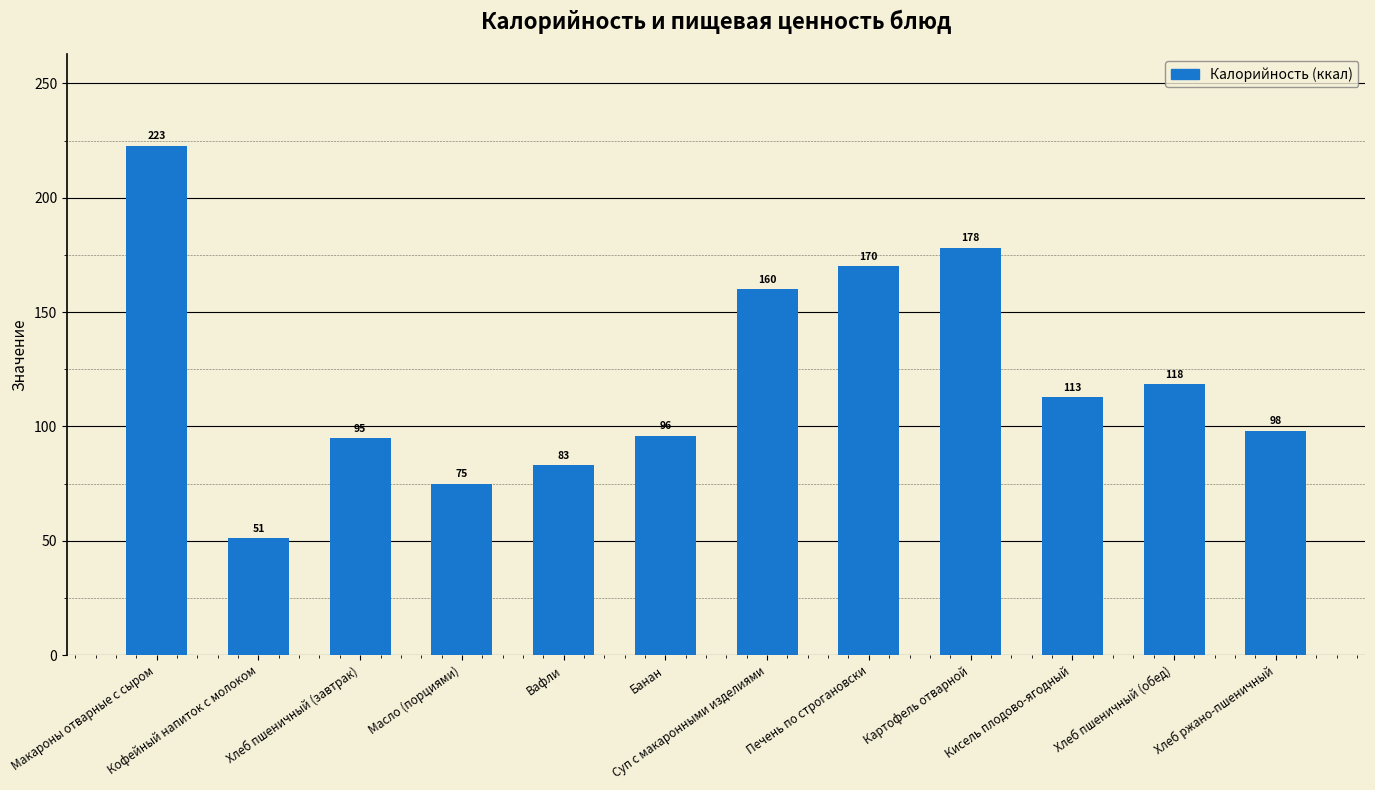

Which label corresponds to the smallest value in the chart?

Кофейный напиток с молоком